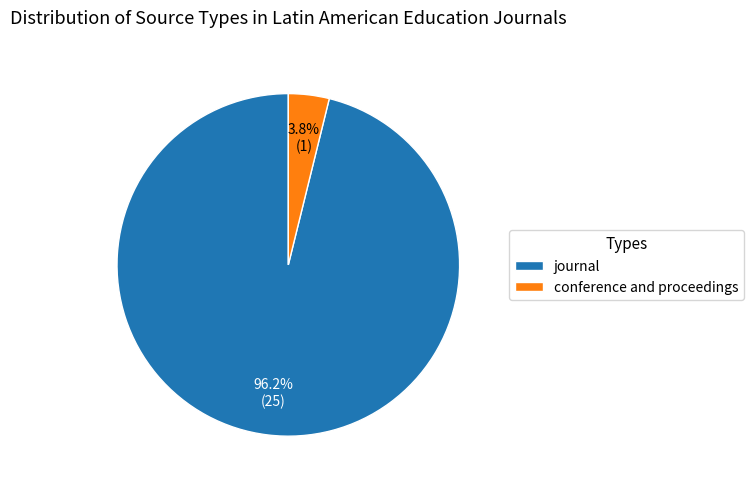

Combined, do journal and conference and proceedings account for over 50%?

Yes